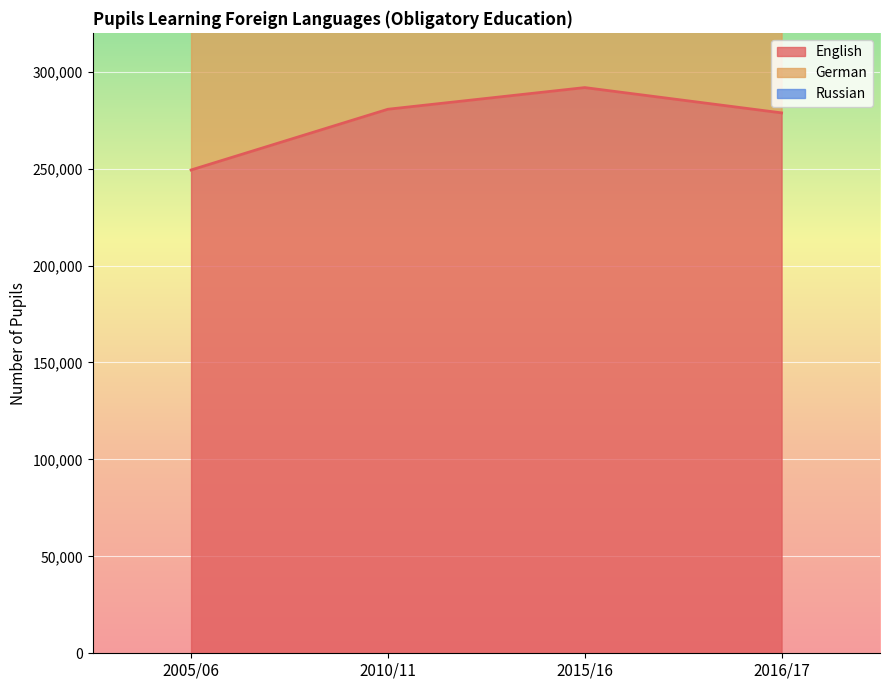

What is the difference between the maximum and minimum values in the German series?

44746